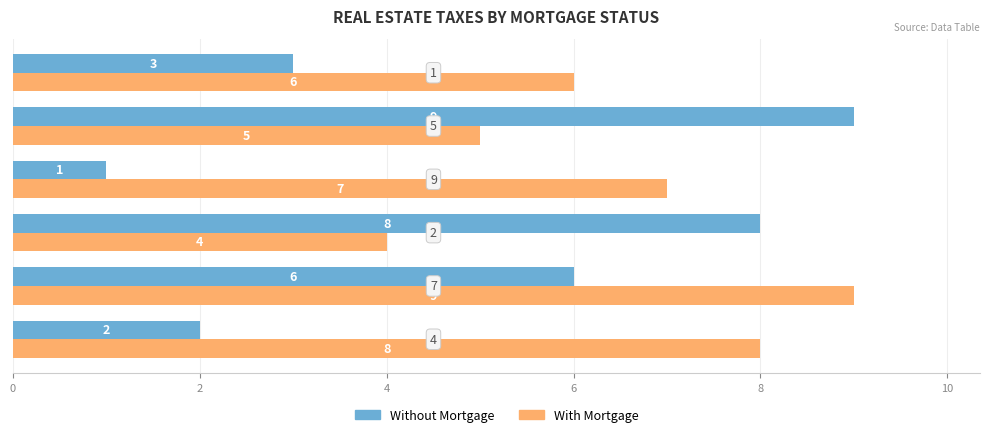

What is the highest value of the With Mortgage series?

9